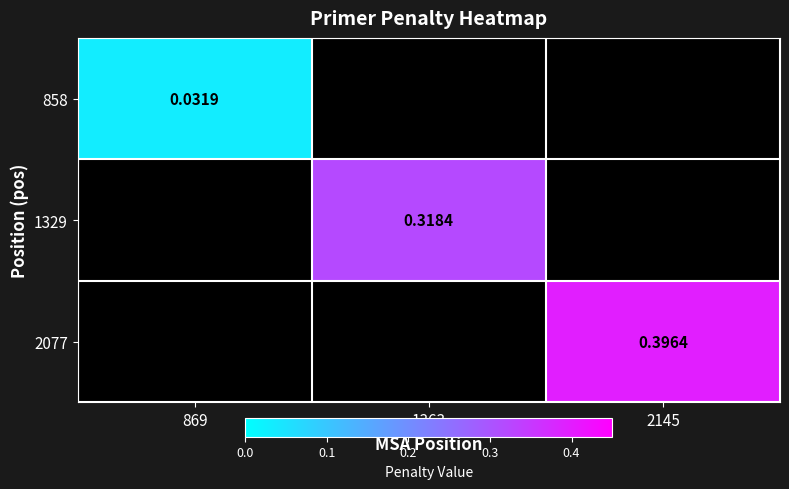

Is the value of 858 at 869 greater than the value of 1329 at 1363?

No